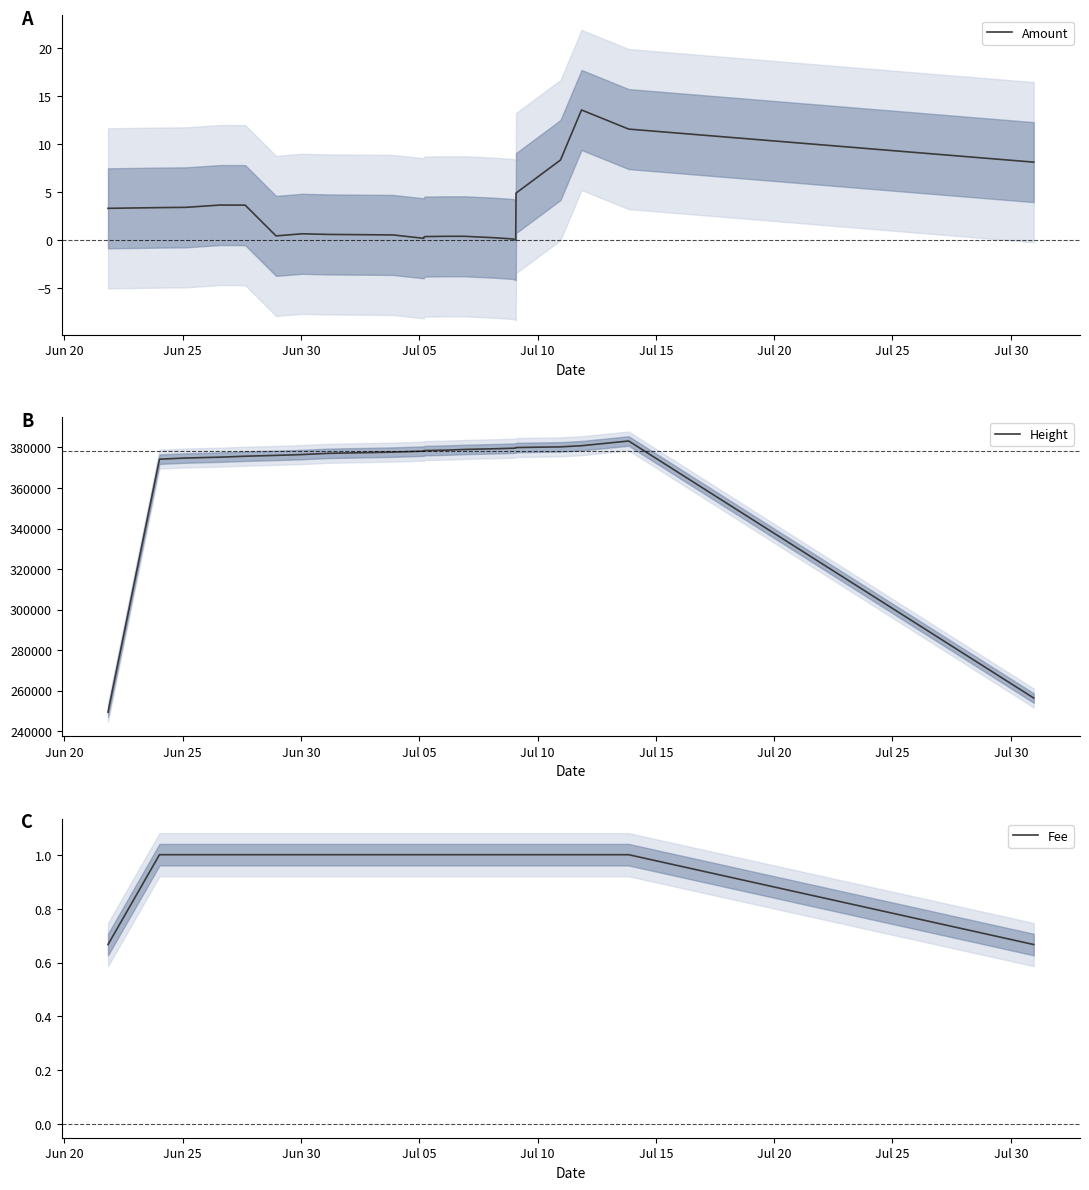

What is the difference between the maximum and minimum values in the Height series?

133893.3